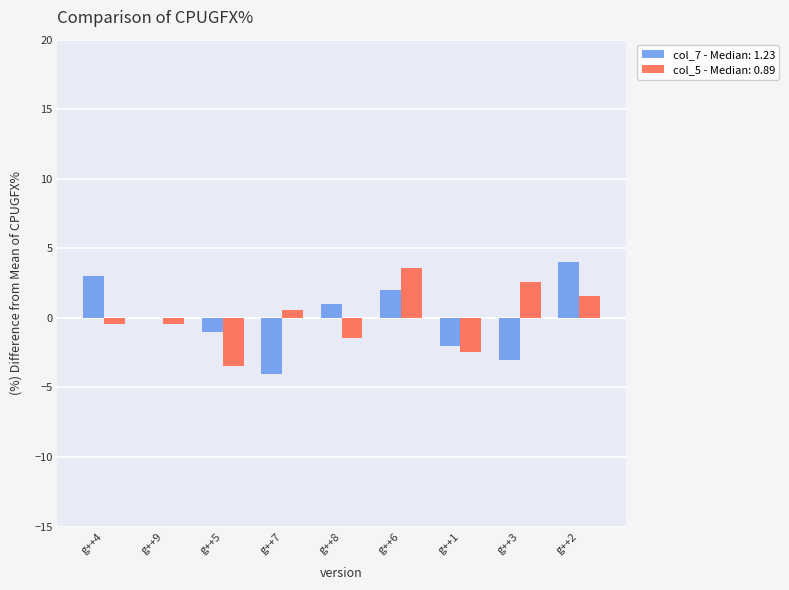

Is the value of col_7 - Median: 1.23 at g++2 greater than the value of col_5 - Median: 0.89 at g++1?

Yes